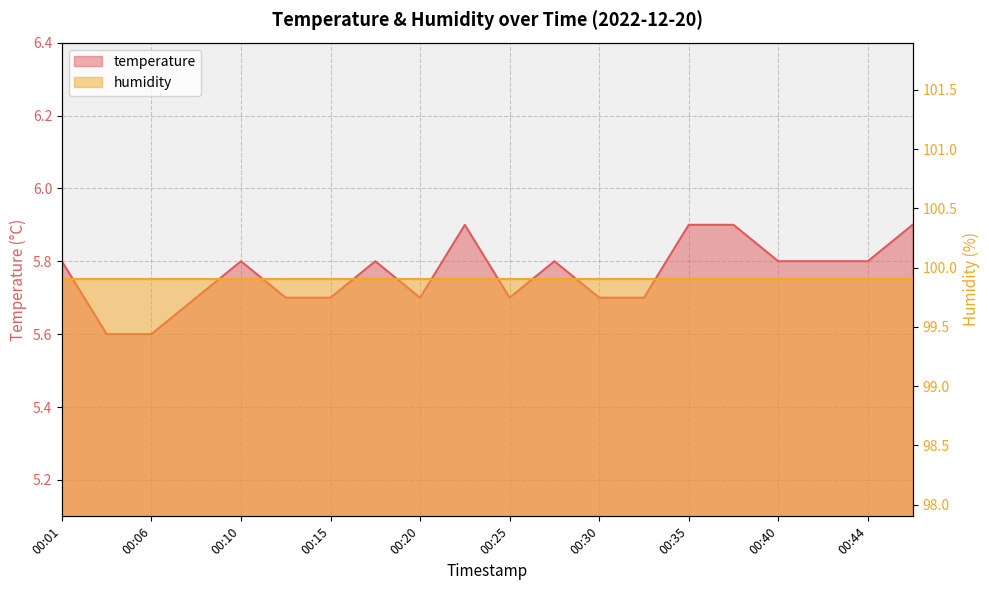

Rank the categories by value from highest to lowest.

00:23, 00:35, 00:37, 00:47, 00:01, 00:10, 00:18, 00:27, 00:40, 00:42, 00:44, 00:08, 00:13, 00:15, 00:20, 00:25, 00:30, 00:32, 00:03, 00:06